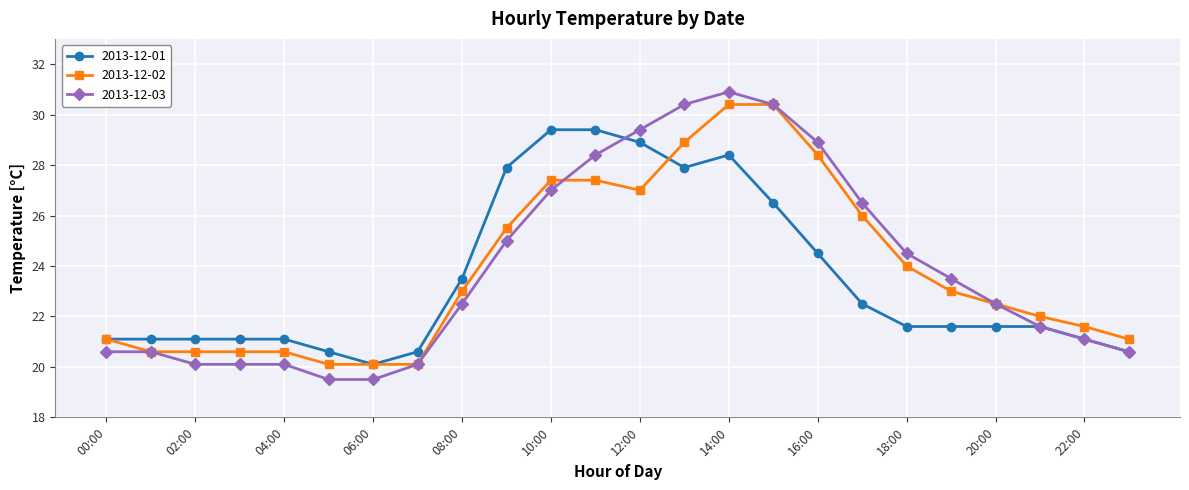

What is the maximum value shown in the chart?

30.9